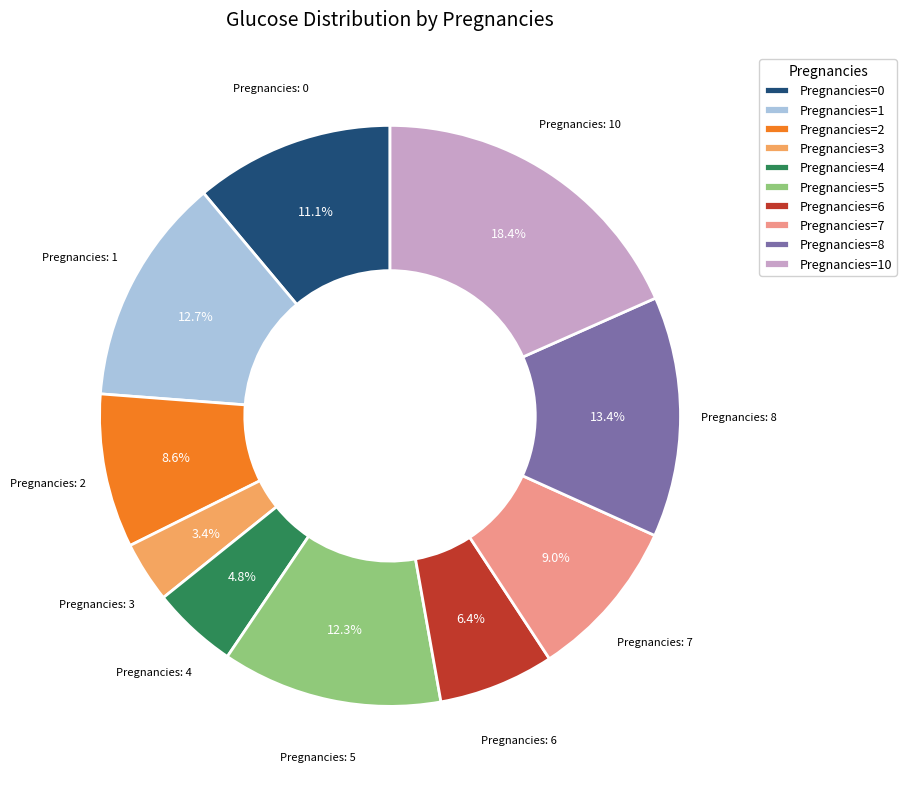

What is the ratio of the value at Pregnancies=10 to the value at Pregnancies=5?

1.5